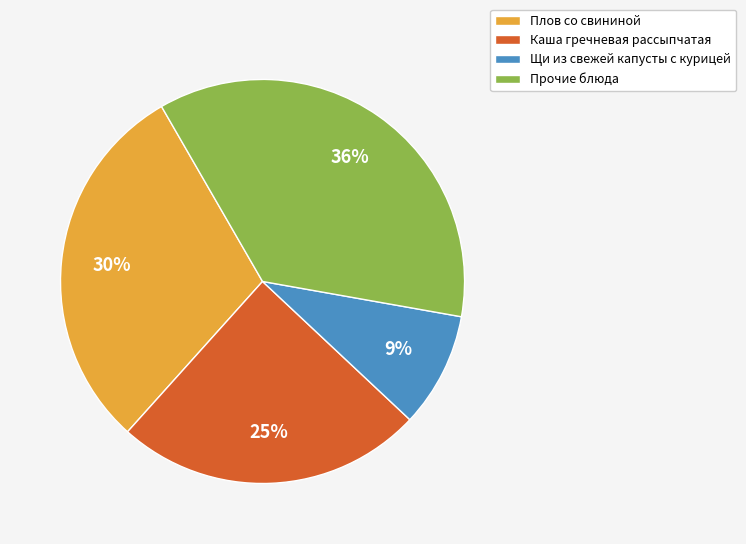

To the nearest percent, what percentage of the pie is Щи из свежей капусты с курицей?

9%